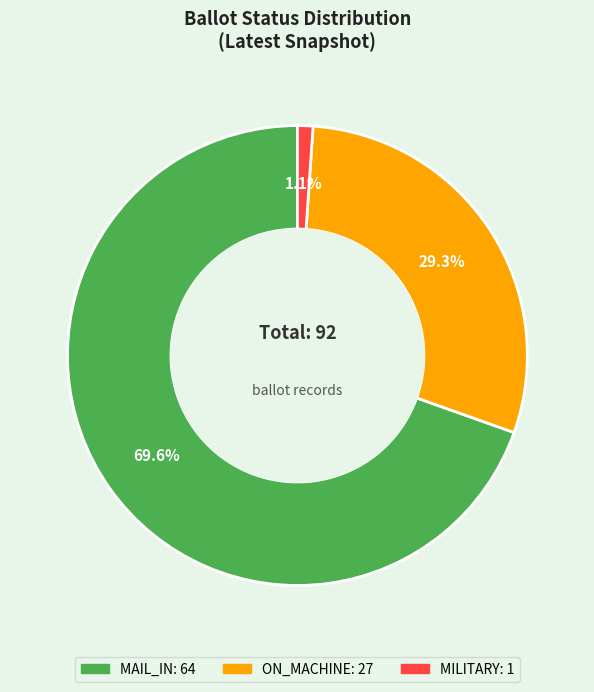

Is there any slice that represents more than half of the pie?

Yes